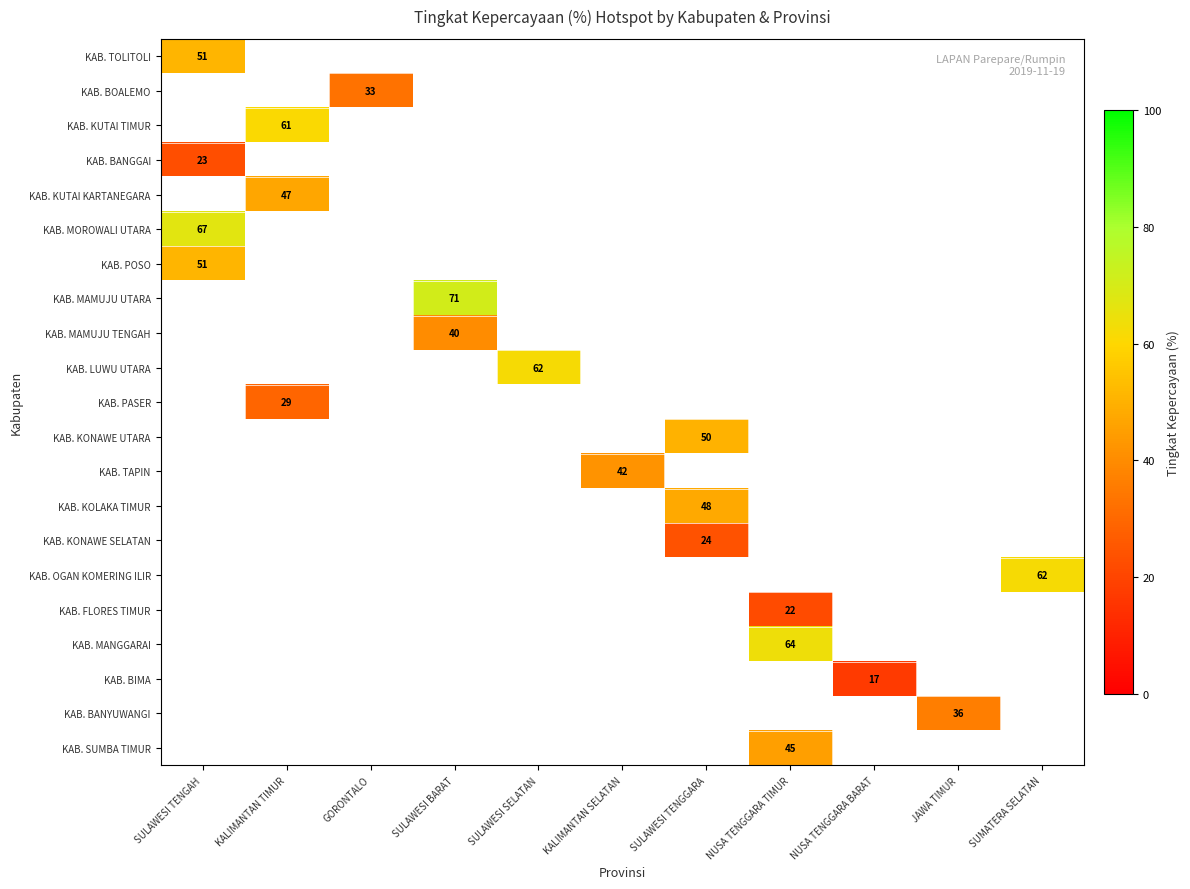

Which label corresponds to the smallest value in the chart?

NUSA TENGGARA BARAT